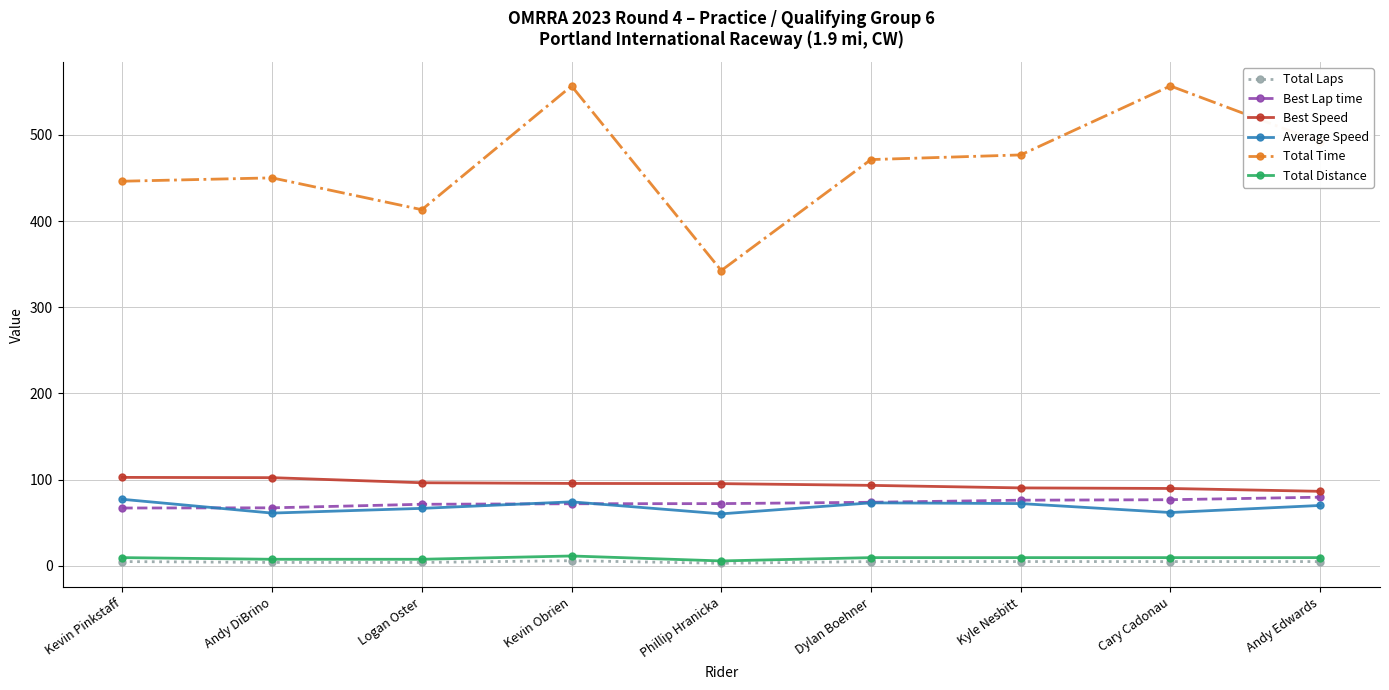

At which label does Average Speed first exceed 70?

Kevin Pinkstaff